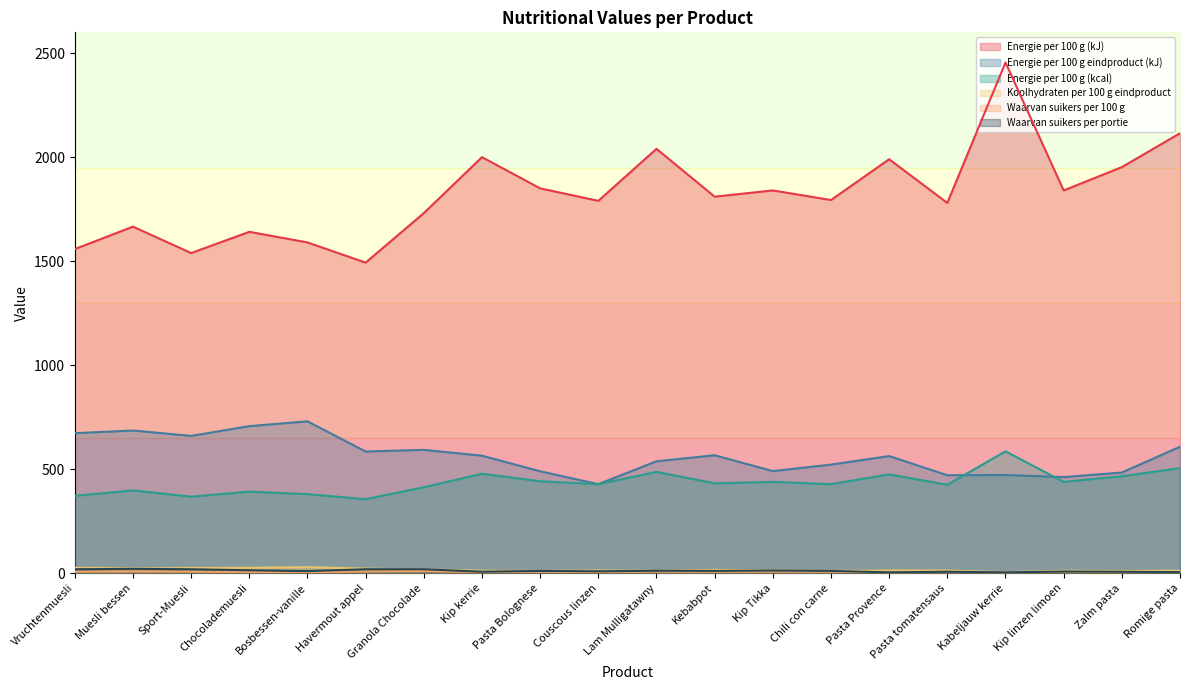

What is the difference between the highest and lowest values at Kip kerrie?

1995